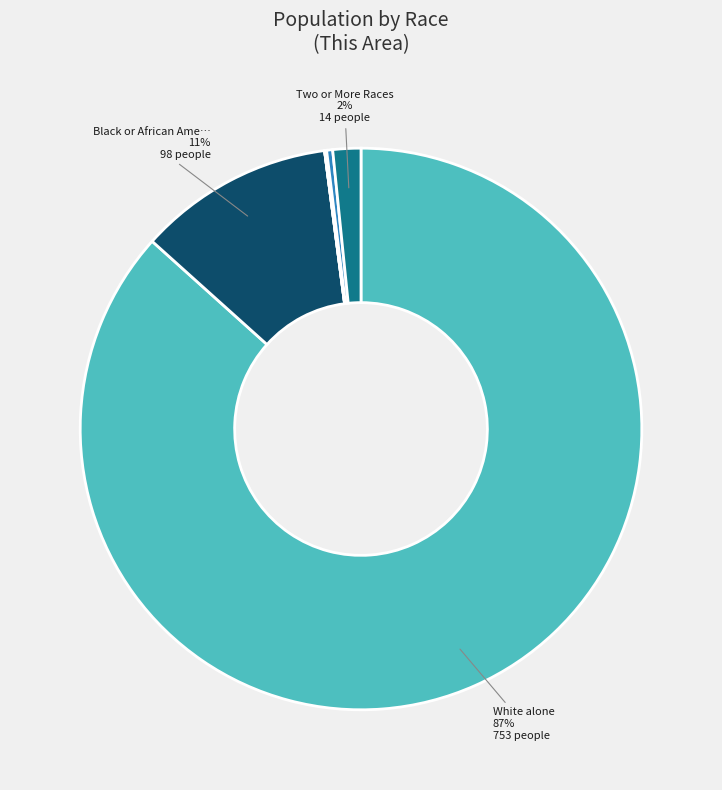

Rank the categories by value from lowest to highest.

American Indian and Alaska Native, Asian alone, Native Hawaiian and Other Pacific Islander, Some Other Race alone, Two or More Races, Black or African American alone, White alone